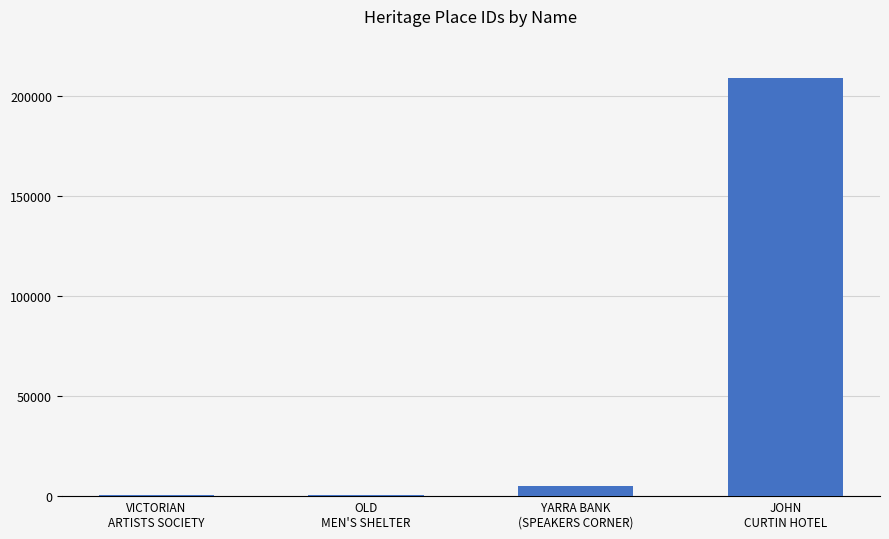

How many series are shown in this chart?

1